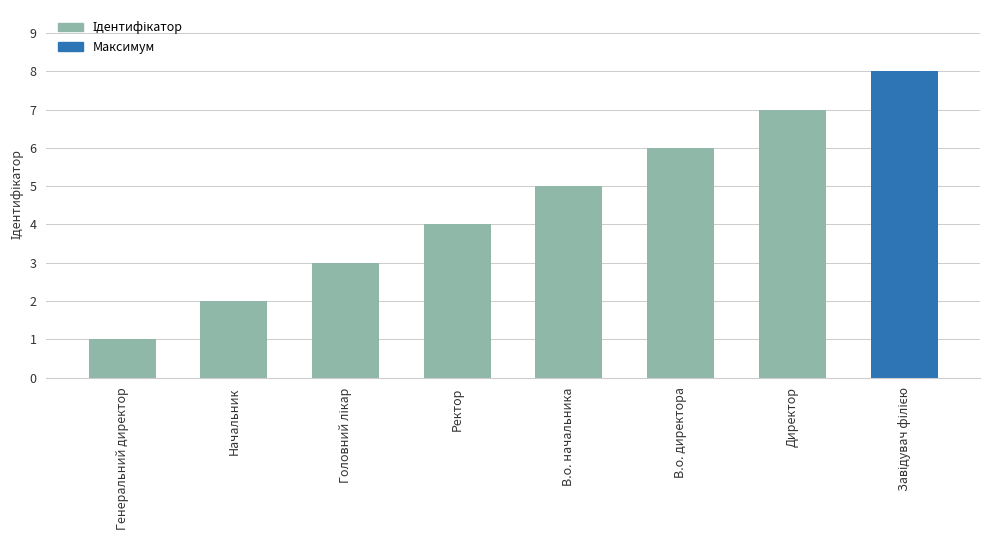

True or false: the data shows 6 at В.о. директора.

True